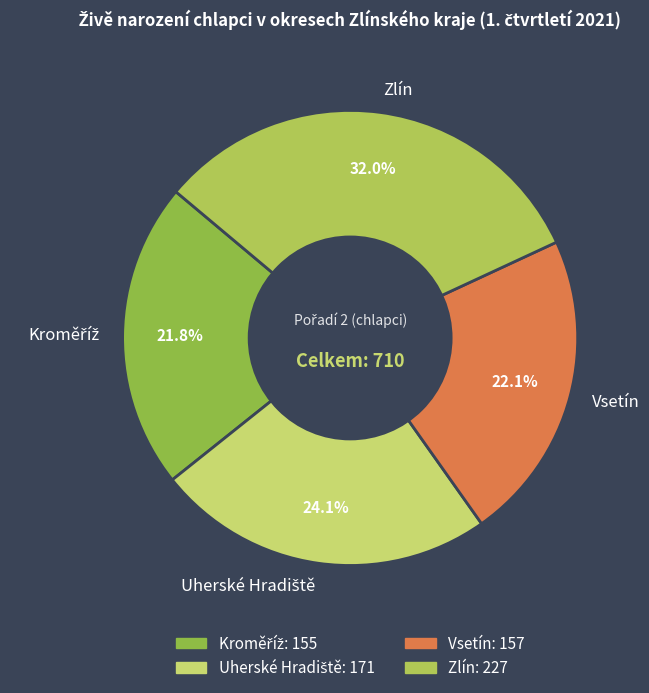

Which slice is the largest?

Zlín